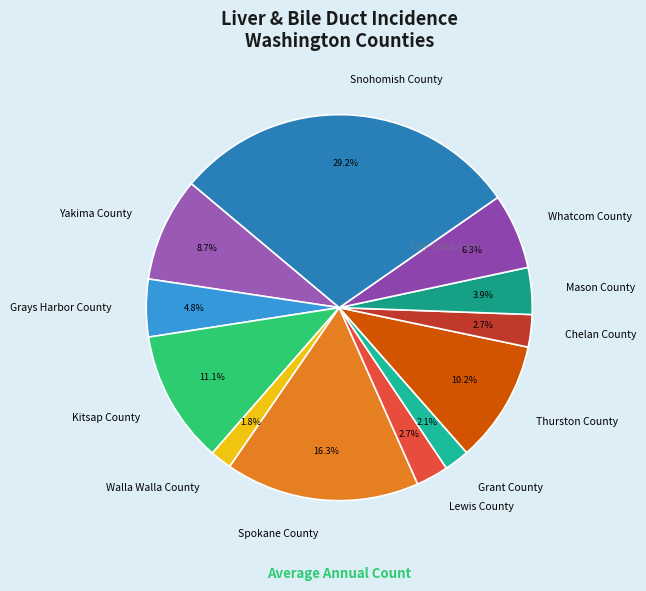

Does Grant County represent more than half of the total?

No